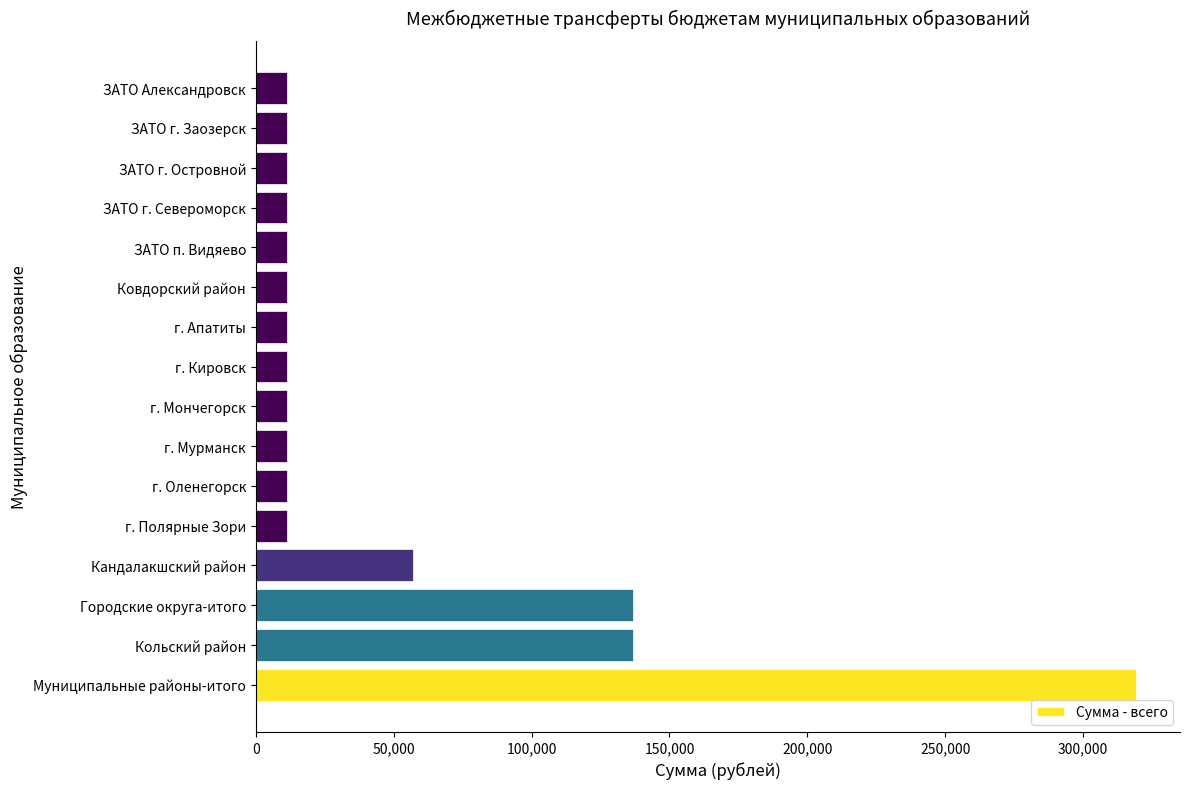

Reading bottom to top, extract all data points from this chart.

319200	136800	136800	57000	11400	11400	11400	11400	11400	11400	11400	11400	11400	11400	11400	11400